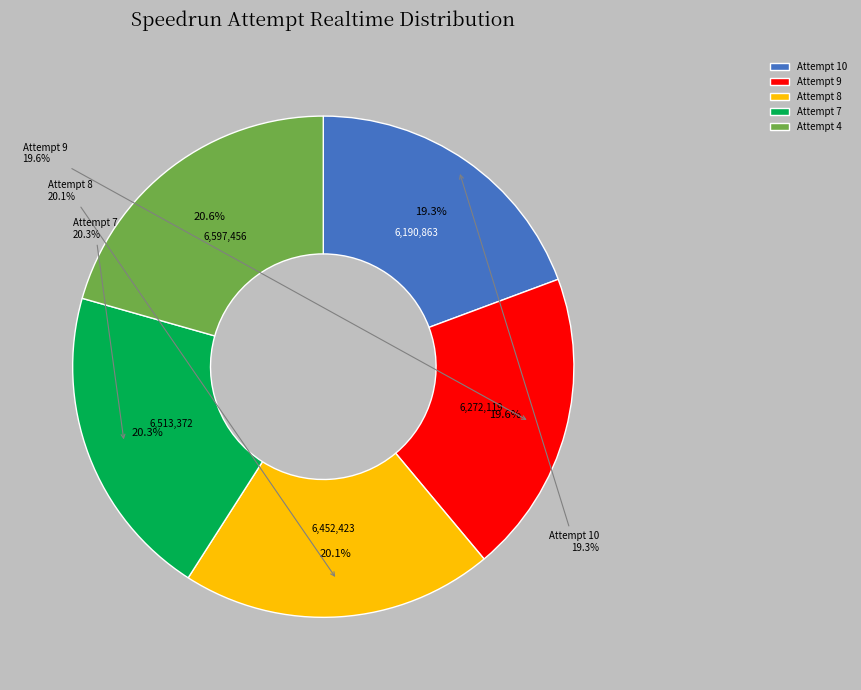

Which slice is the smallest?

Attempt 10